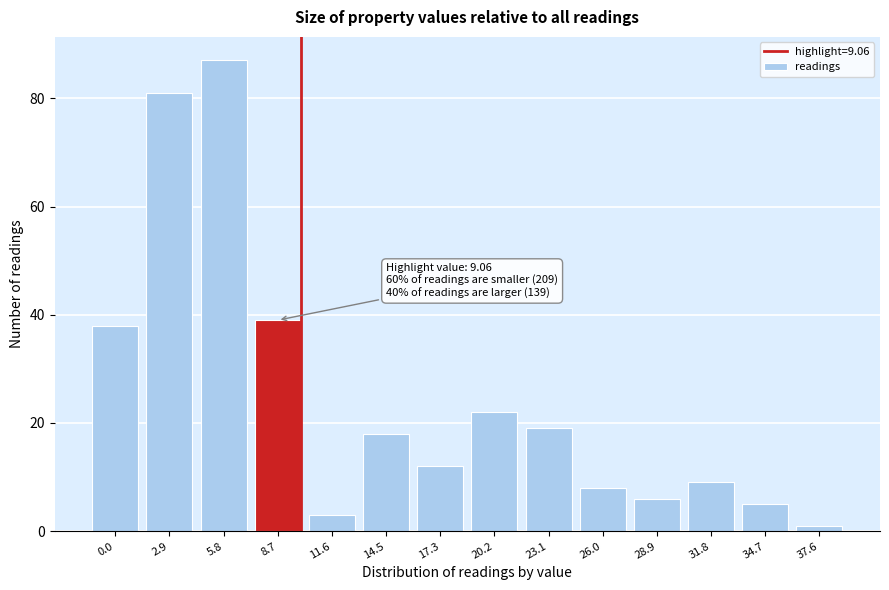

Reading right to left, extract all data points from this chart.

37.6=1	34.7=5	31.8=9	28.9=6	26.0=8	23.1=19	20.2=22	17.3=12	14.5=18	11.6=3	8.7=39	5.8=87	2.9=81	0.0=38